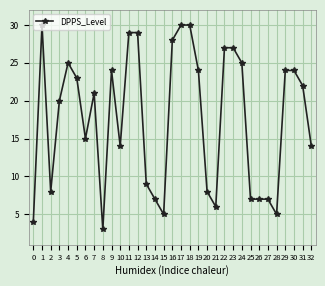

Is it true that the value at 0 is 7?

False